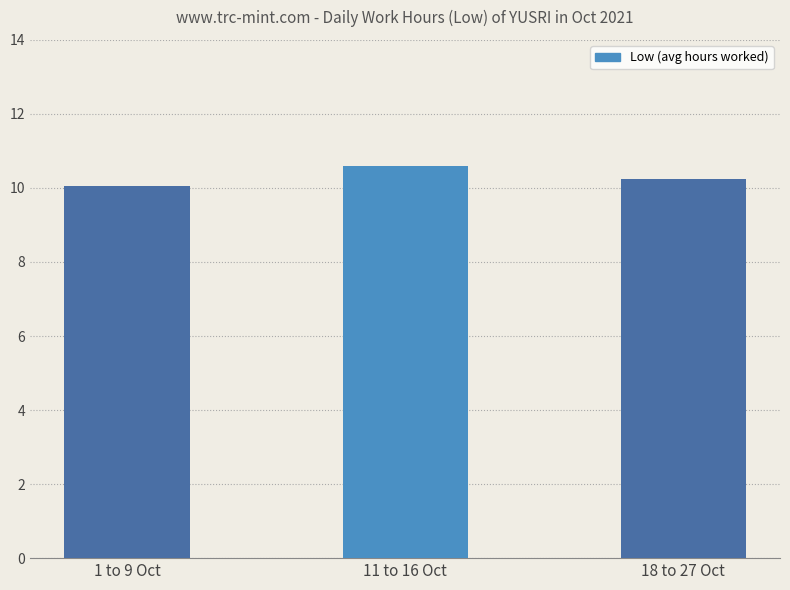

Reading left to right, extract all data points from this chart.

10.0	10.6	10.2